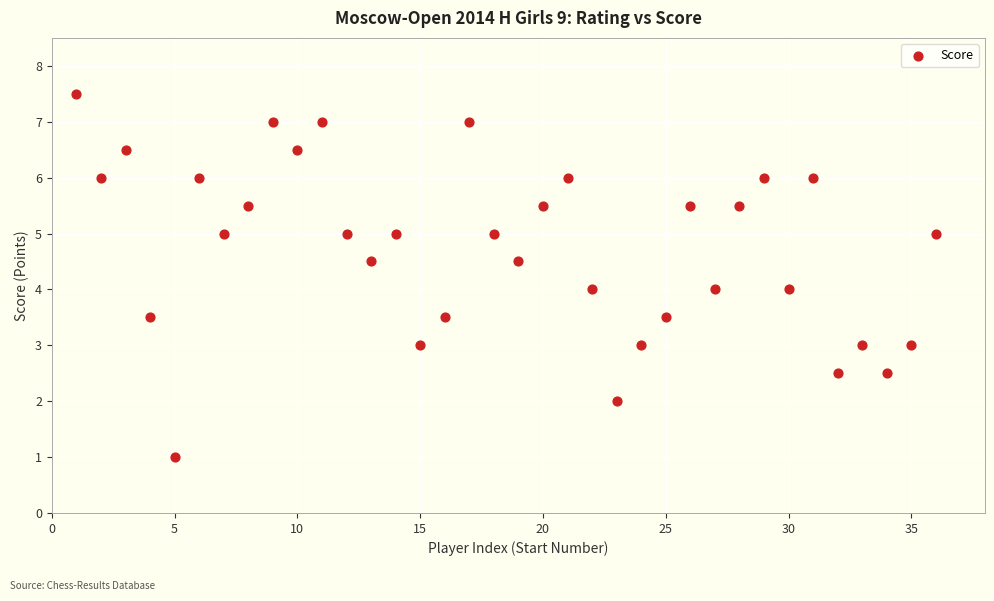

What is the range of X values (max minus min)?

35.0